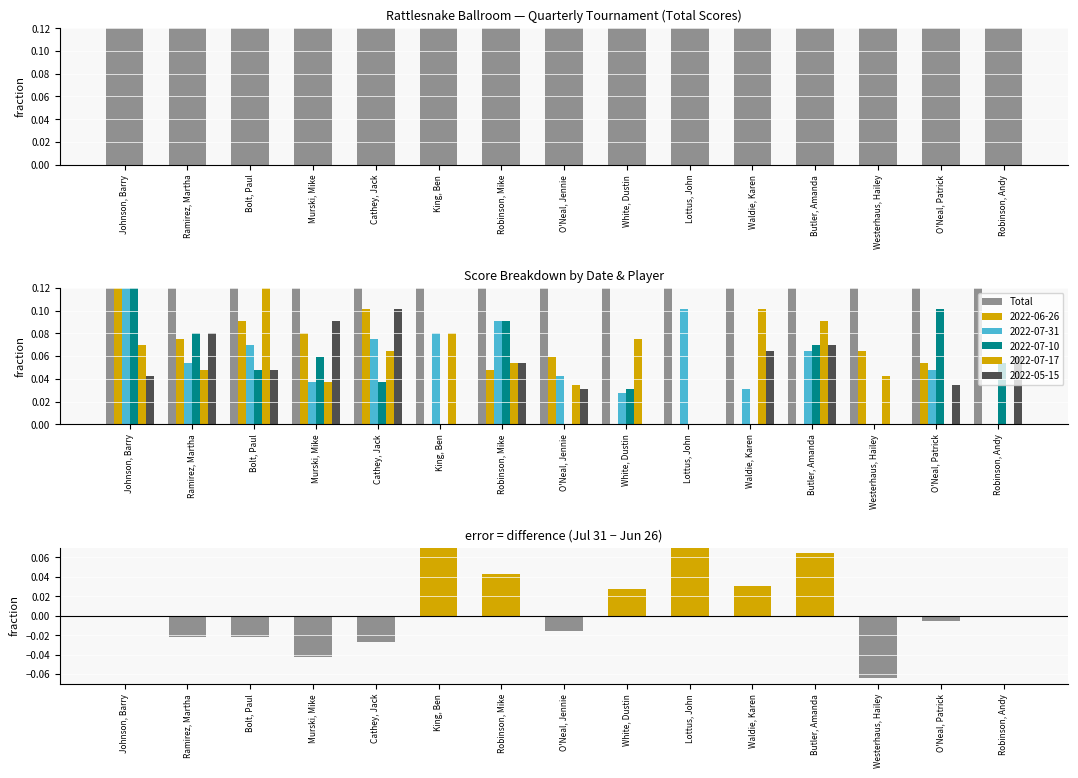

What is the approximate value of Total at O'Neal, Patrick?

0.3